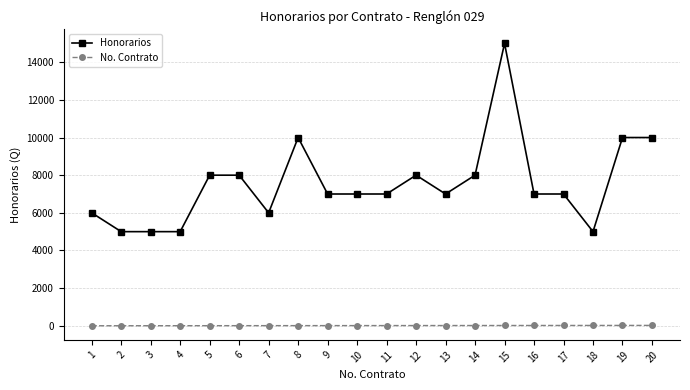

True or false: Honorarios has more than 0 interior local peaks.

True